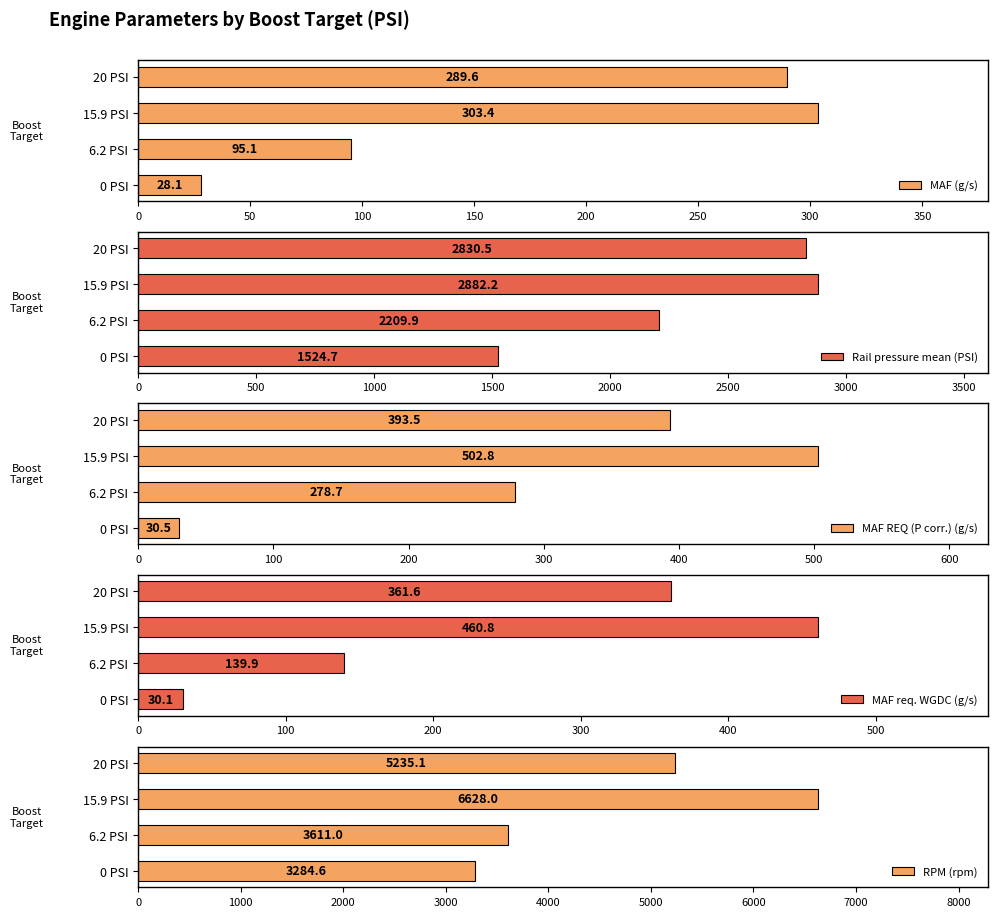

Which series has the largest total across all categories?

RPM (rpm)